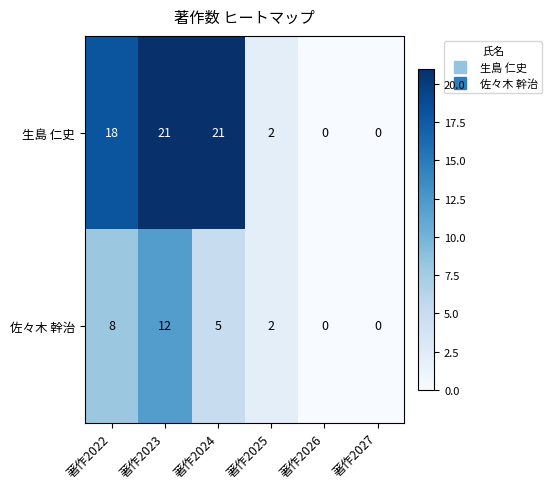

How many data points in 佐々木 幹治 are less than 5?

3